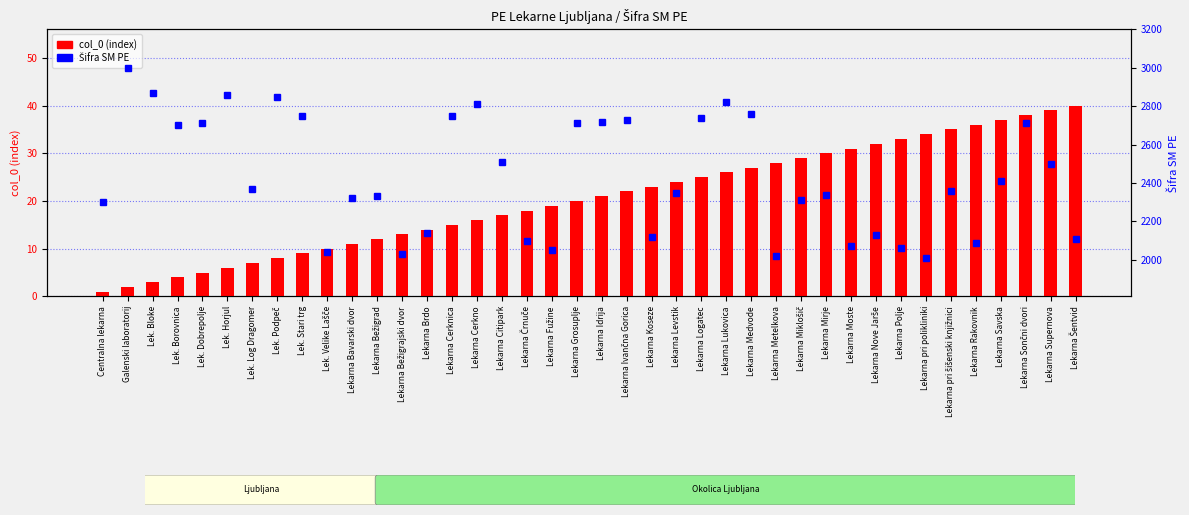

What is the label of the 20th bar from the right?

Lekarna Idrija